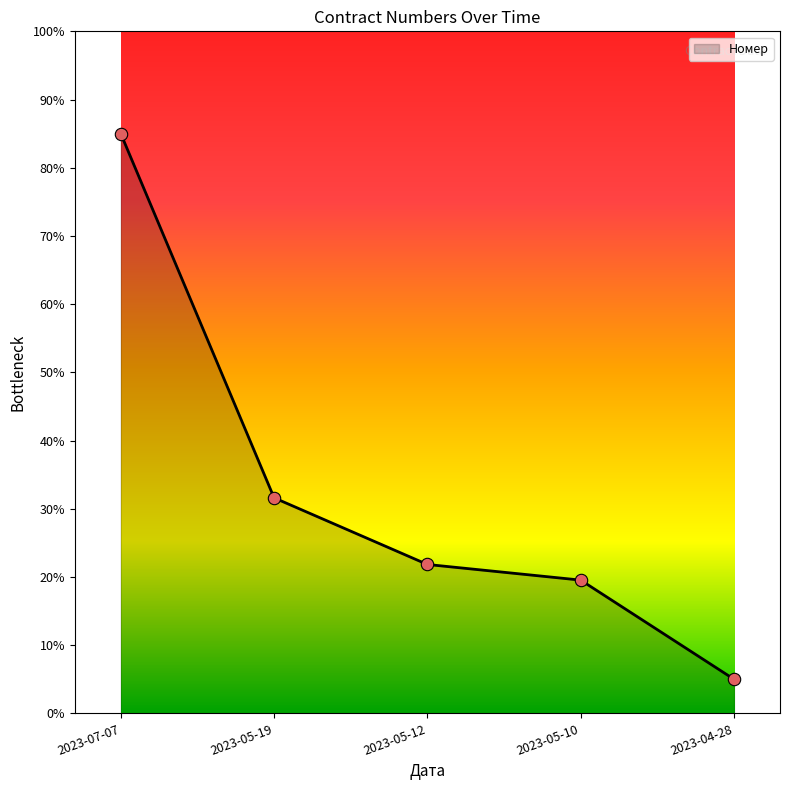

What is the ratio of the value at 2023-04-28 to the value at 2023-05-10?

0.3